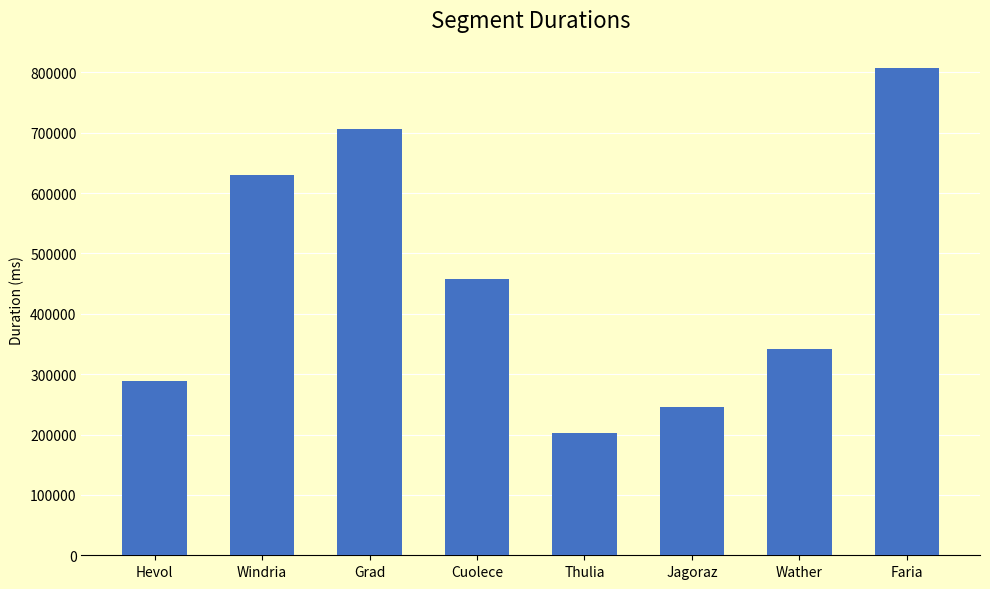

Rank the categories by value from lowest to highest.

Thulia, Jagoraz, Hevol, Wather, Cuolece, Windria, Grad, Faria